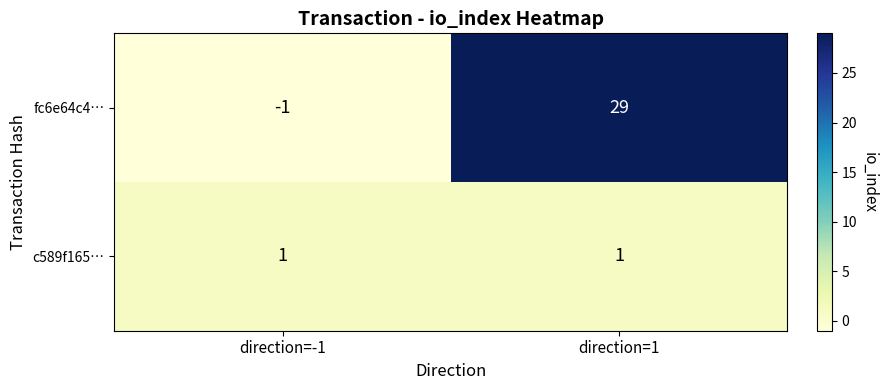

What is the difference between the fc6e64c4… values at direction=-1 and direction=1?

30